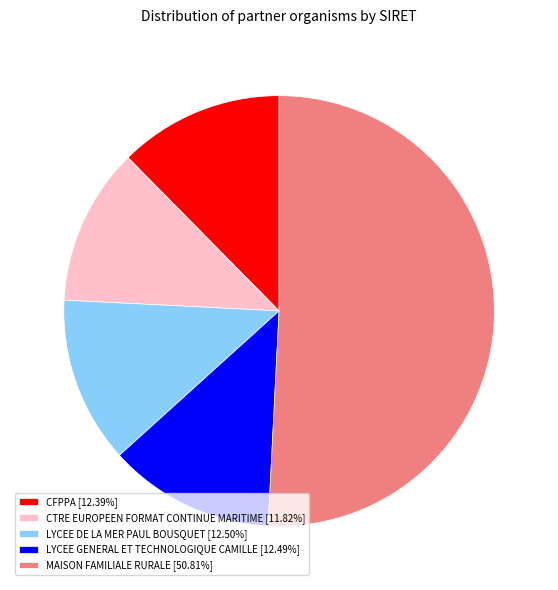

Is LYCEE DE LA MER PAUL BOUSQUET [12.50%] the majority of the pie?

No